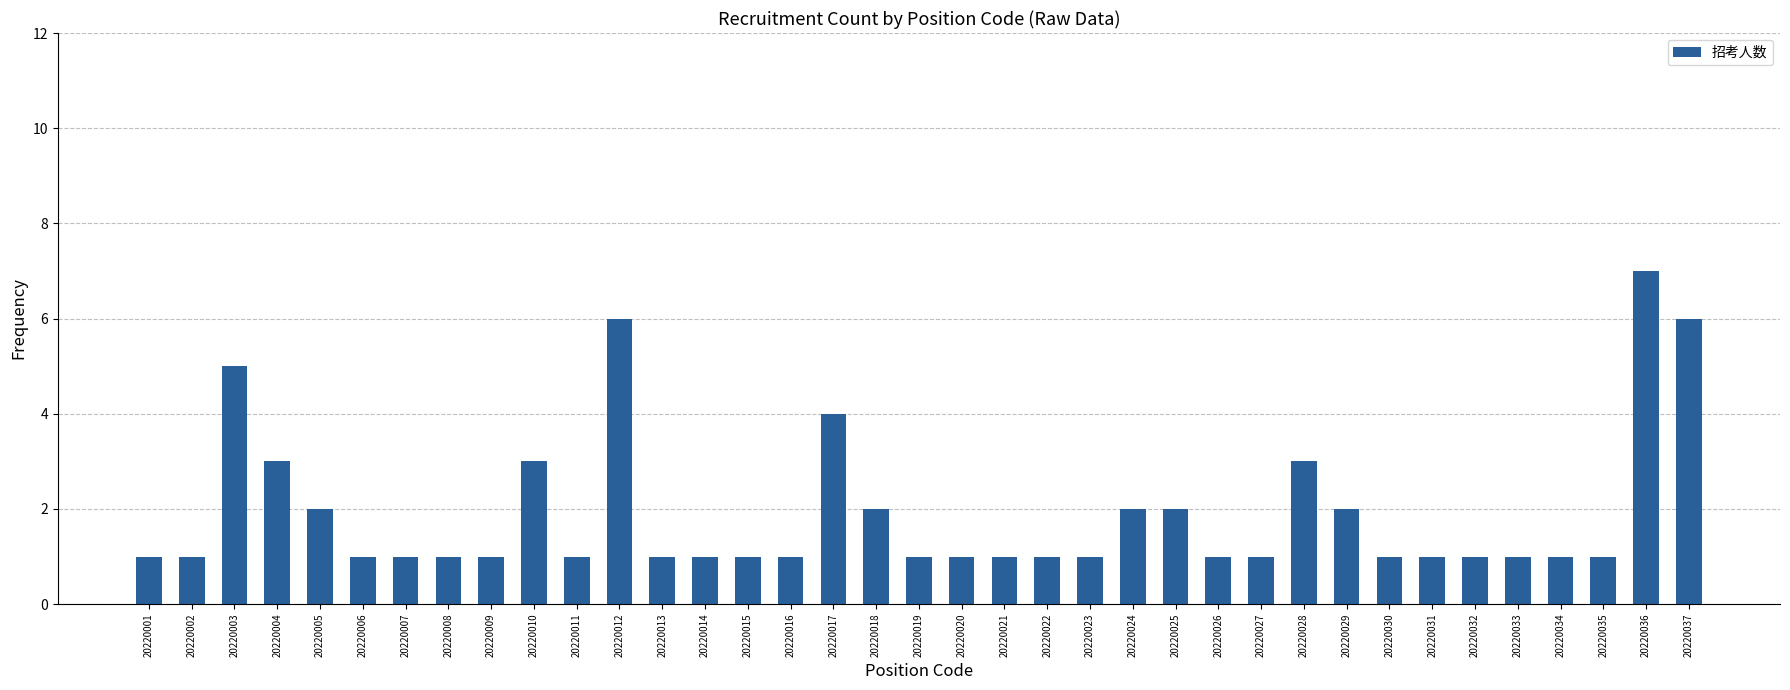

At which label is the value closest to 4?

20220017